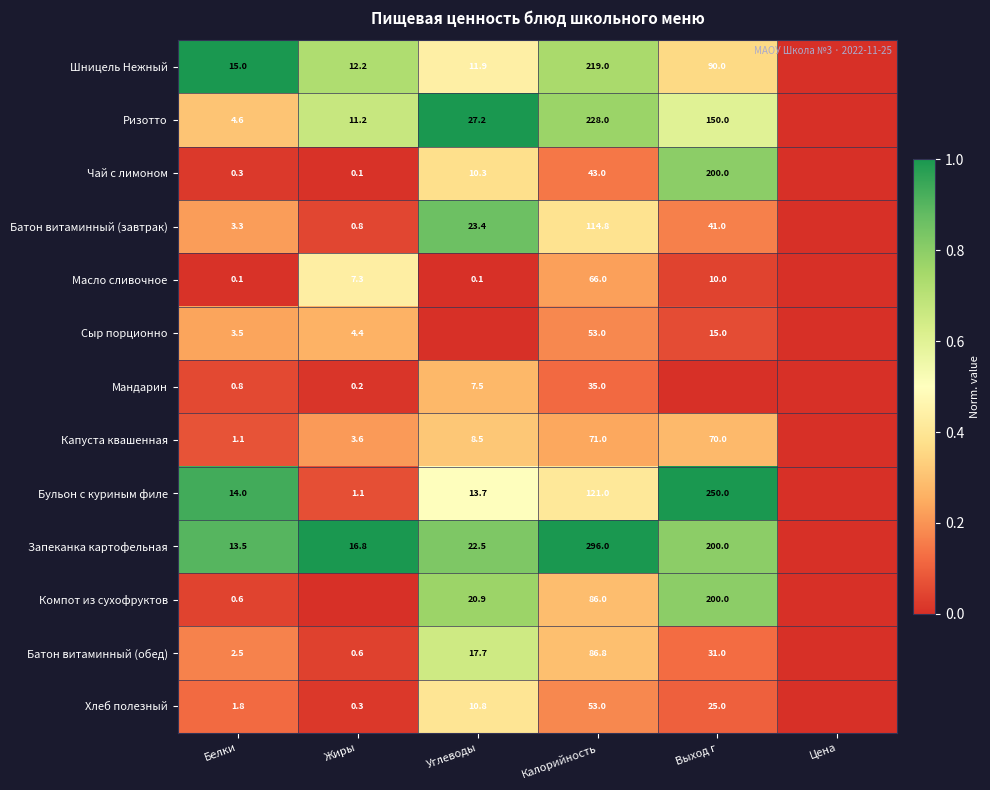

The value of Чай с лимоном at Жиры is 0.1. True or false?

True